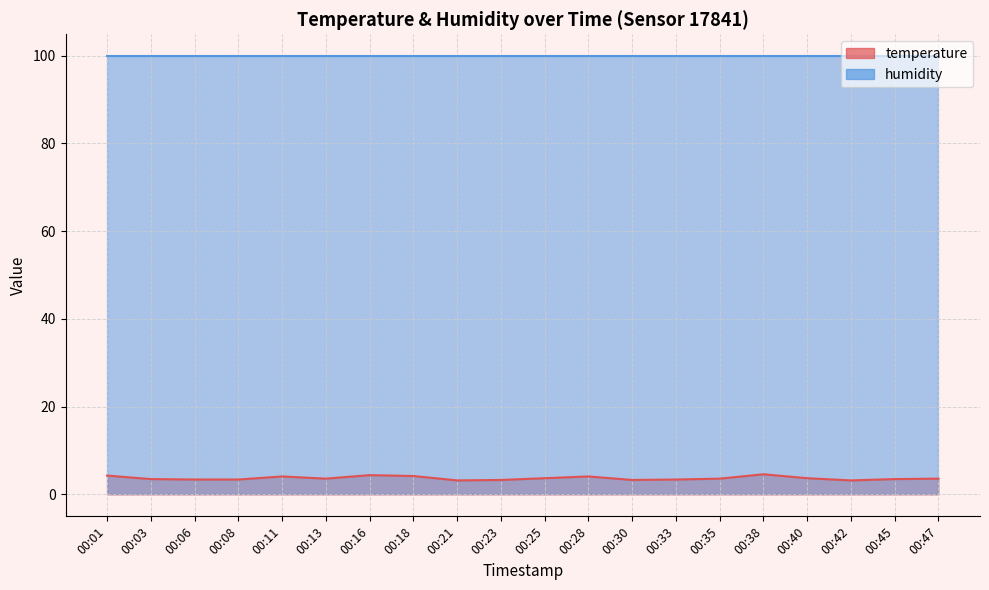

What is the value of the 4th point from the left?

3.4